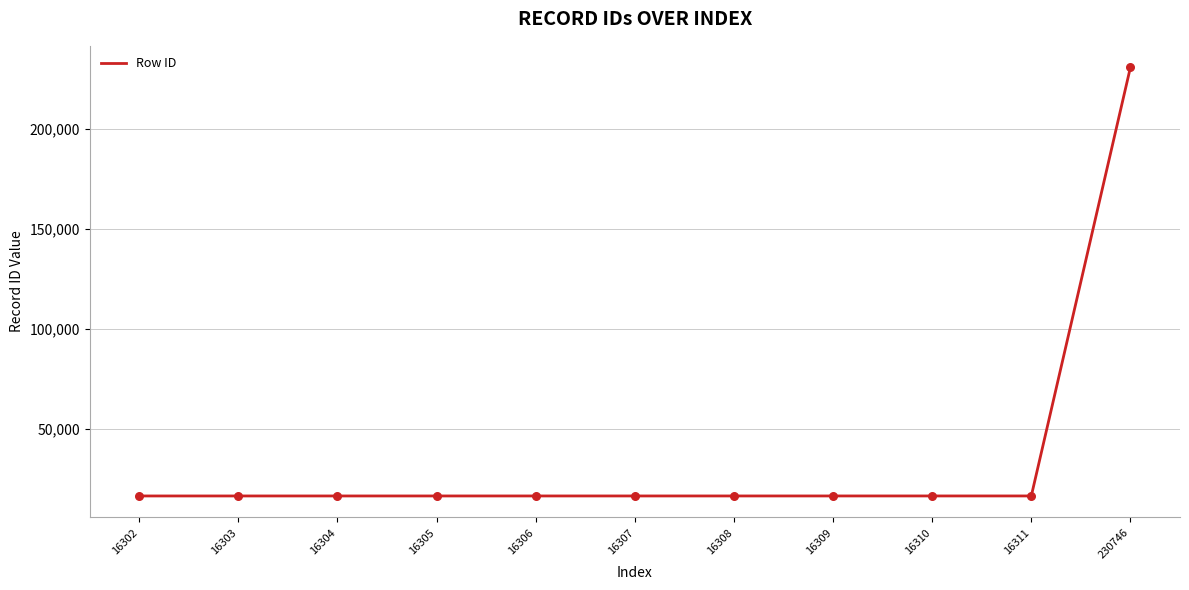

What is the change in value from 16307 to 16308?

+1